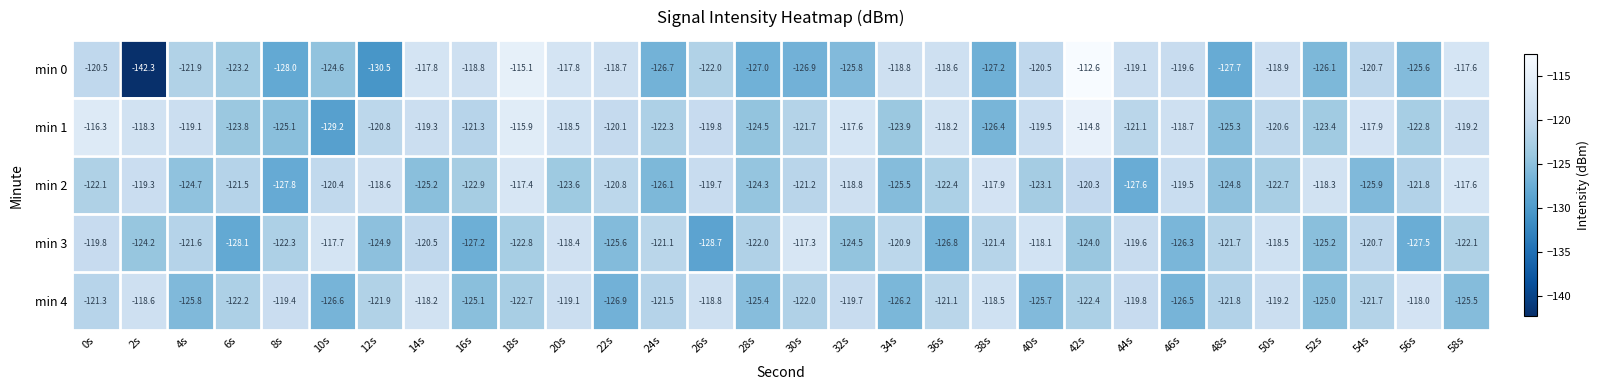

Which series has the largest total across all categories?

min 1